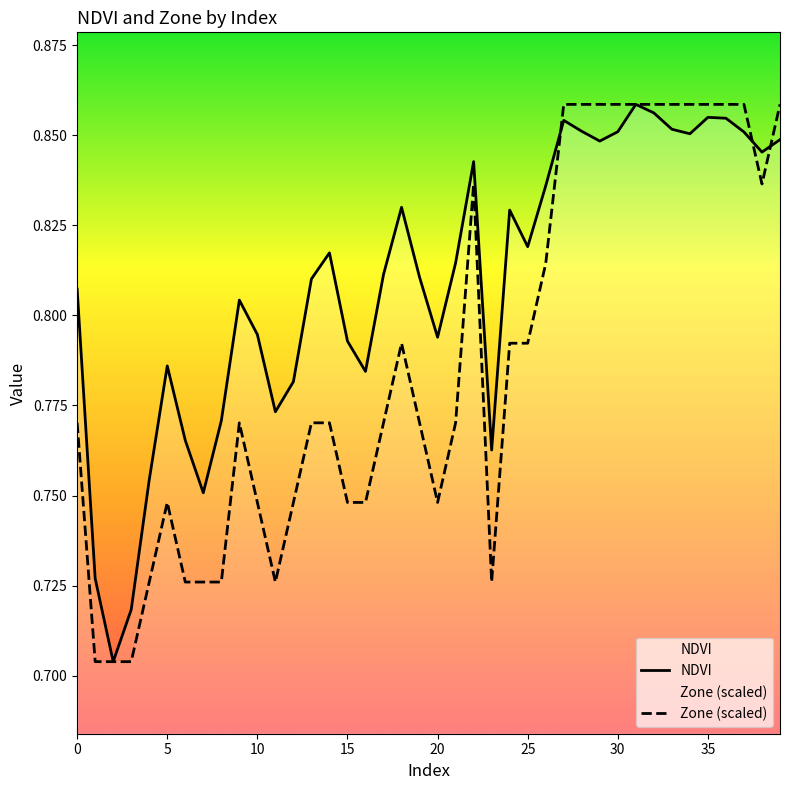

What value does the Zone (scaled) series have at 24?

0.8